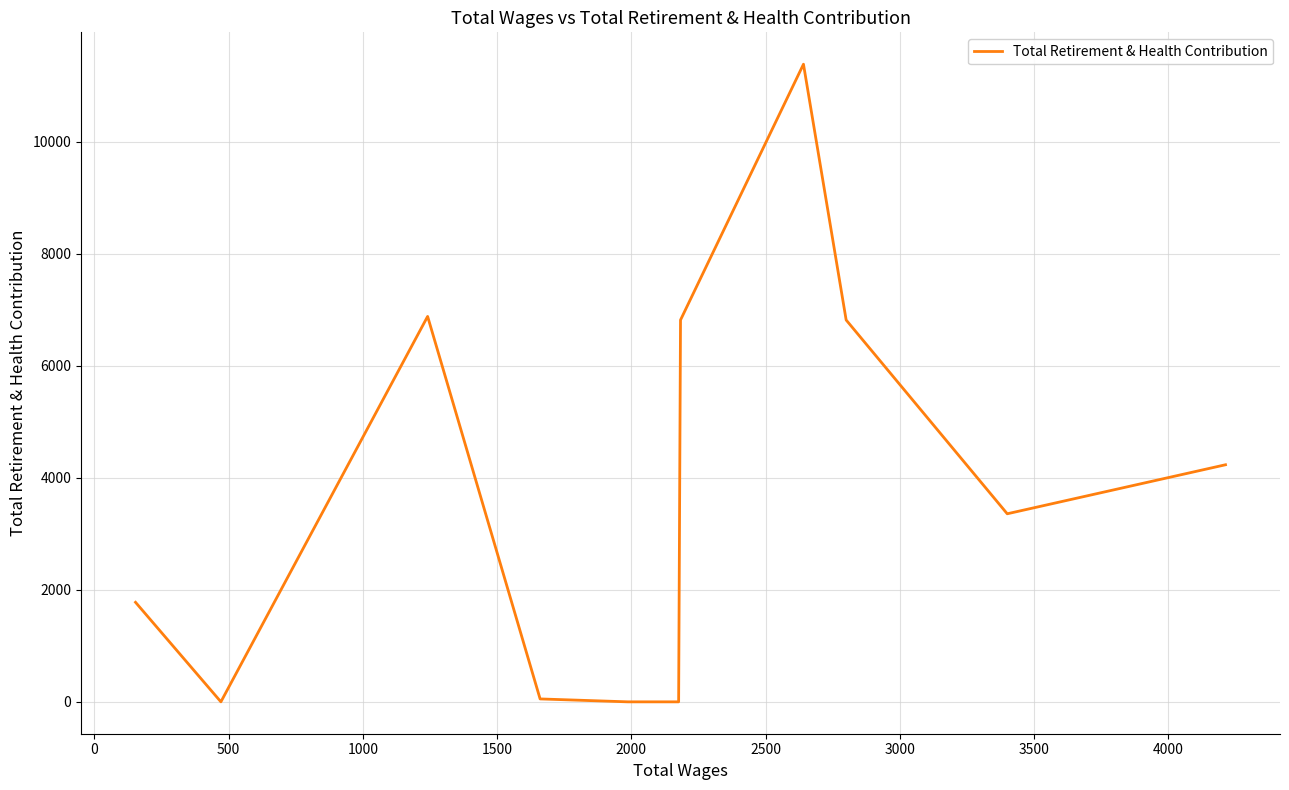

Is it true that the value at 1000 is 20243?

False